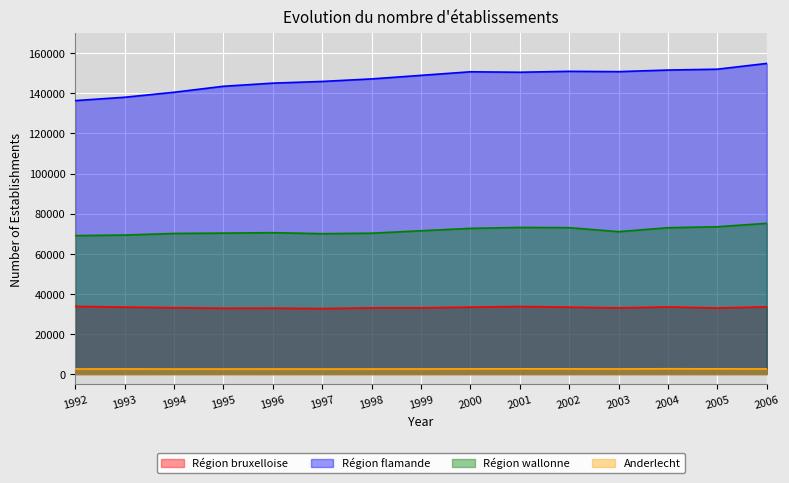

What is the value of the Région flamande point at the 15th from the left?

154956